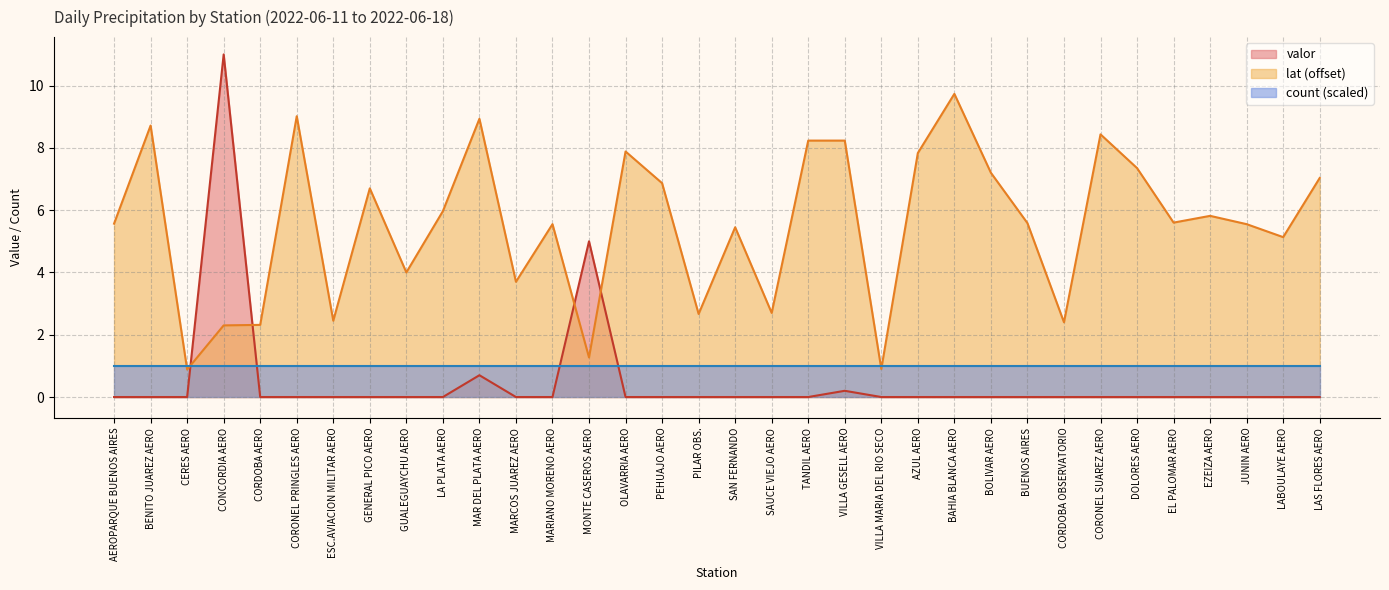

In lat, how many points are higher than both neighbors (excluding endpoints)?

10